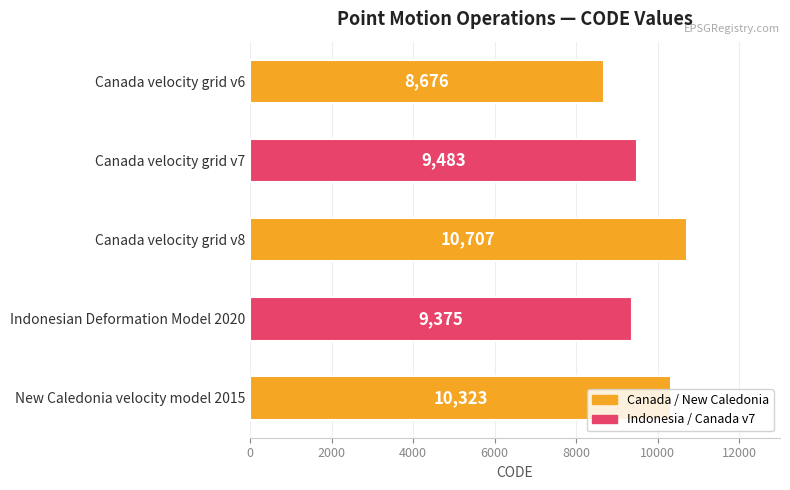

Between Indonesian Deformation Model 2020 and Canada velocity grid v6, which is larger?

Indonesian Deformation Model 2020